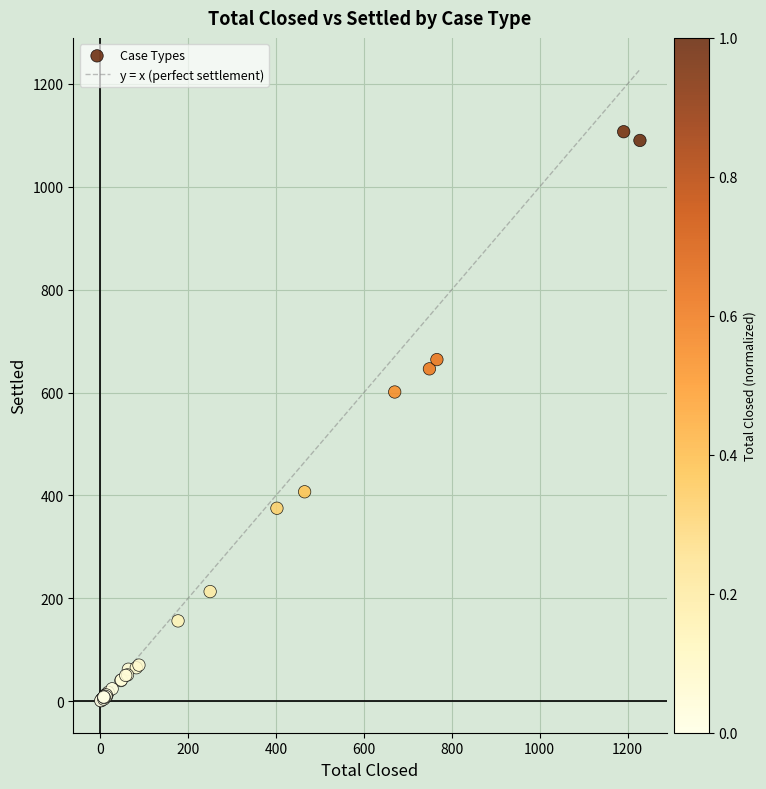

What Y value in the scatter plot is closest to 554?

601